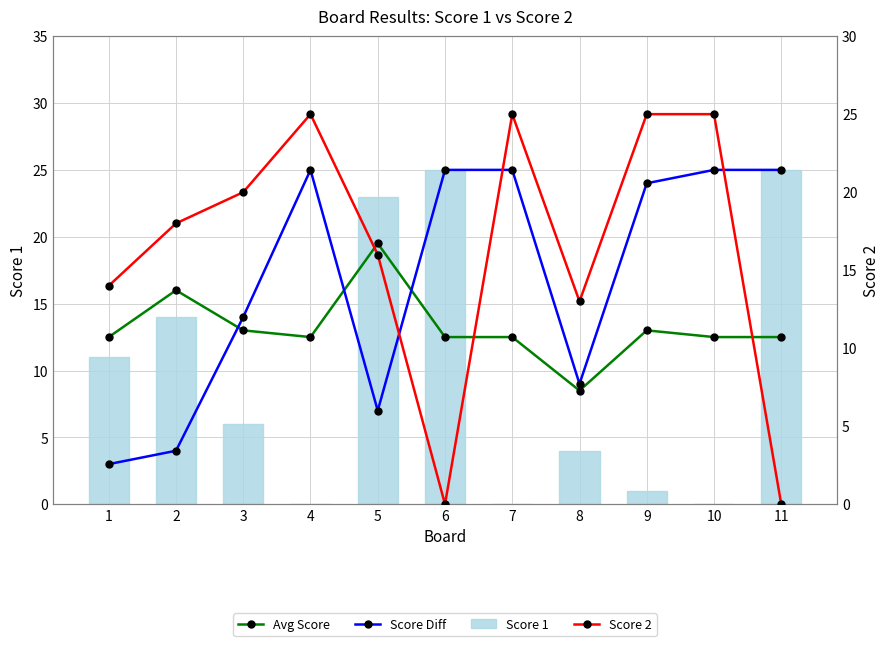

The Score Diff series shows 39.9 at 4. True or false?

False